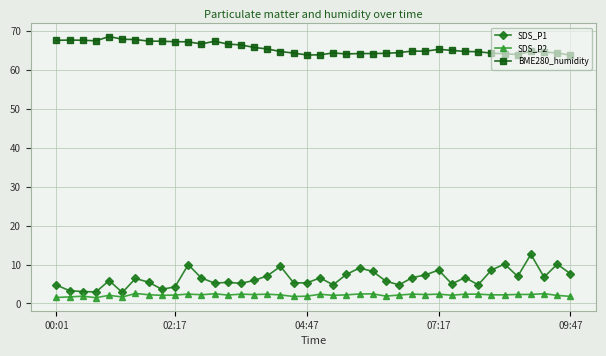

True or false: SDS_P2 has more than 0 interior local peaks.

True